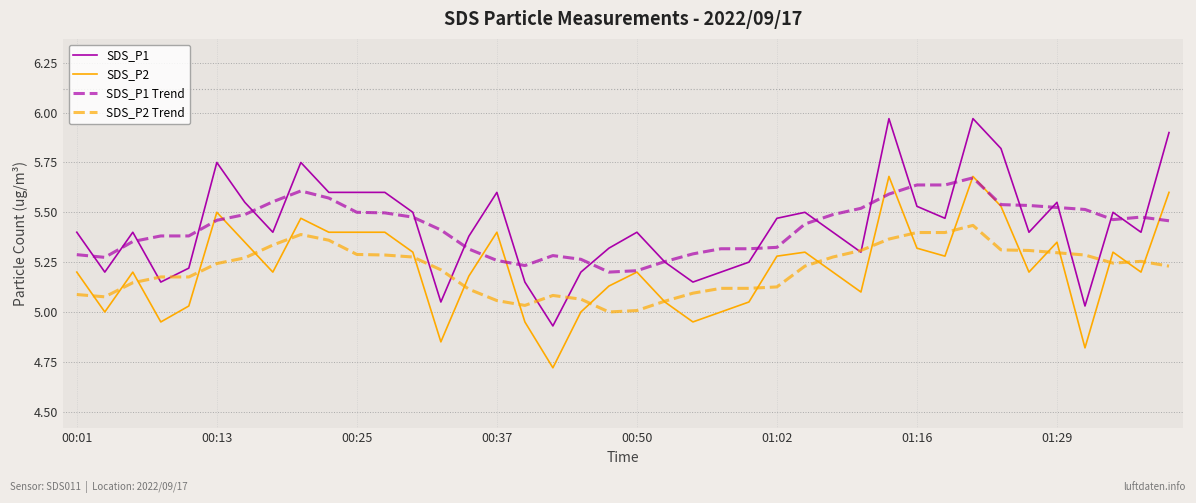

What are all the series names shown in the legend?

SDS_P1, SDS_P2, SDS_P1 Trend, SDS_P2 Trend